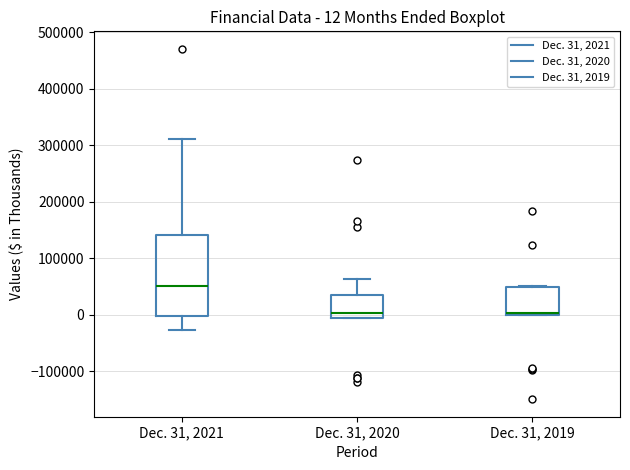

Which box has the highest median line?

Dec. 31, 2021